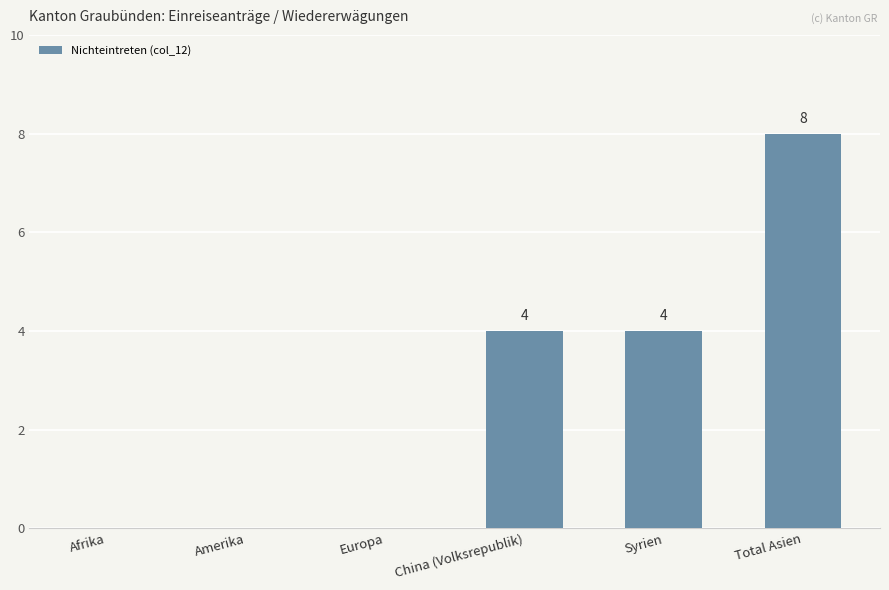

What is the sum of all values?

16